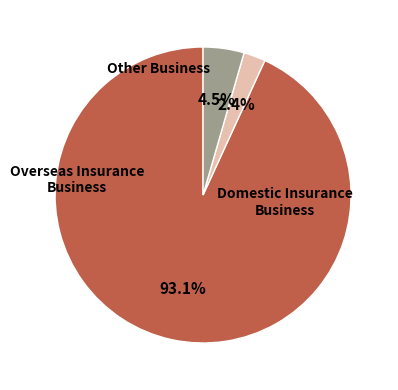

Is there a majority slice in this chart?

Yes